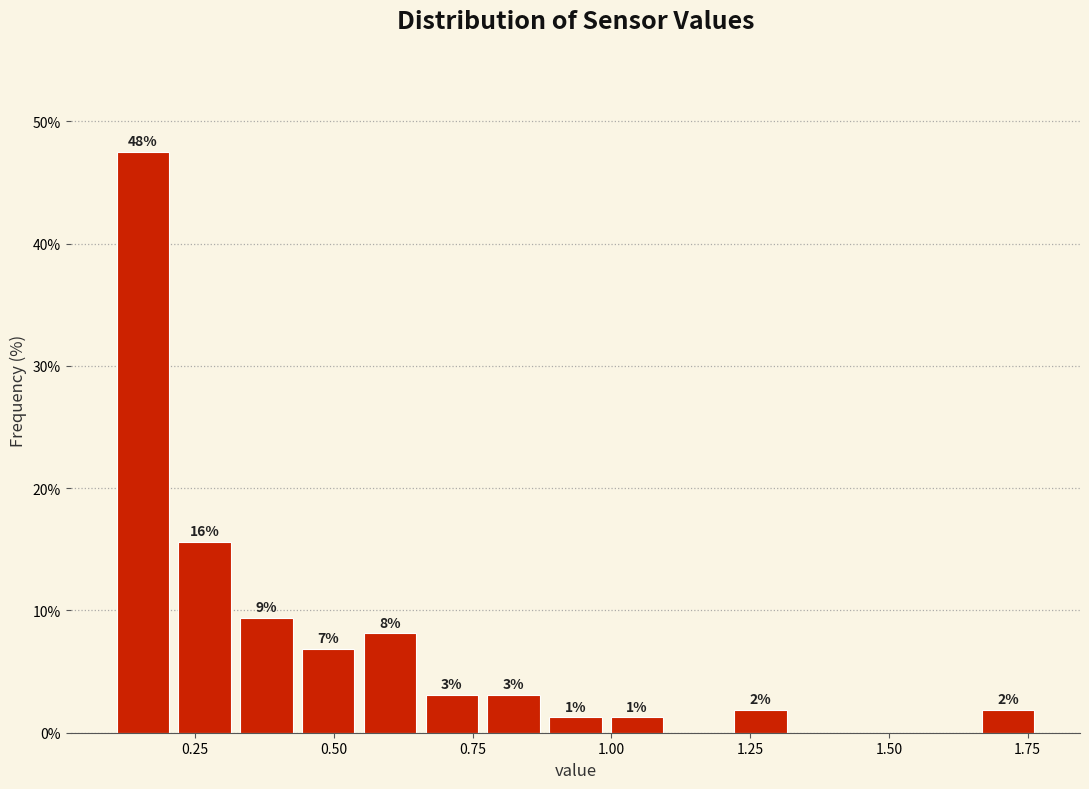

Read against the x-axis, roughly where is the centre of the tallest bar?

0.15